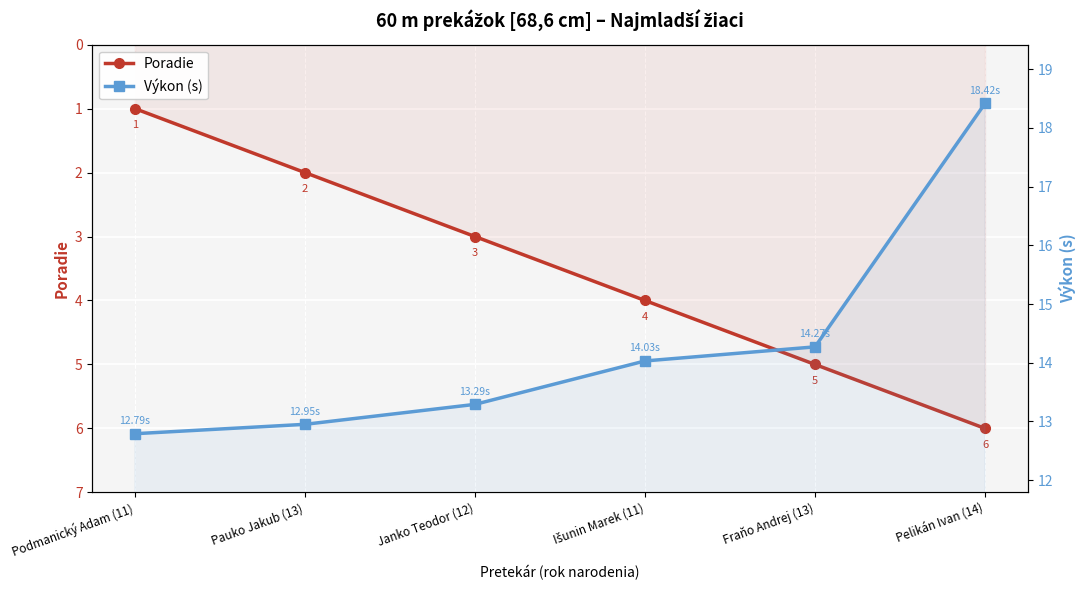

The Výkon (s) series shows 13.3 at Janko Teodor (12). True or false?

True